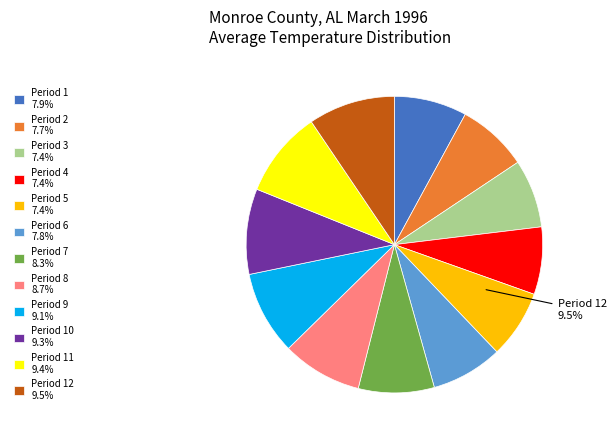

Is it true that Period 7 is 20% of the pie?

False